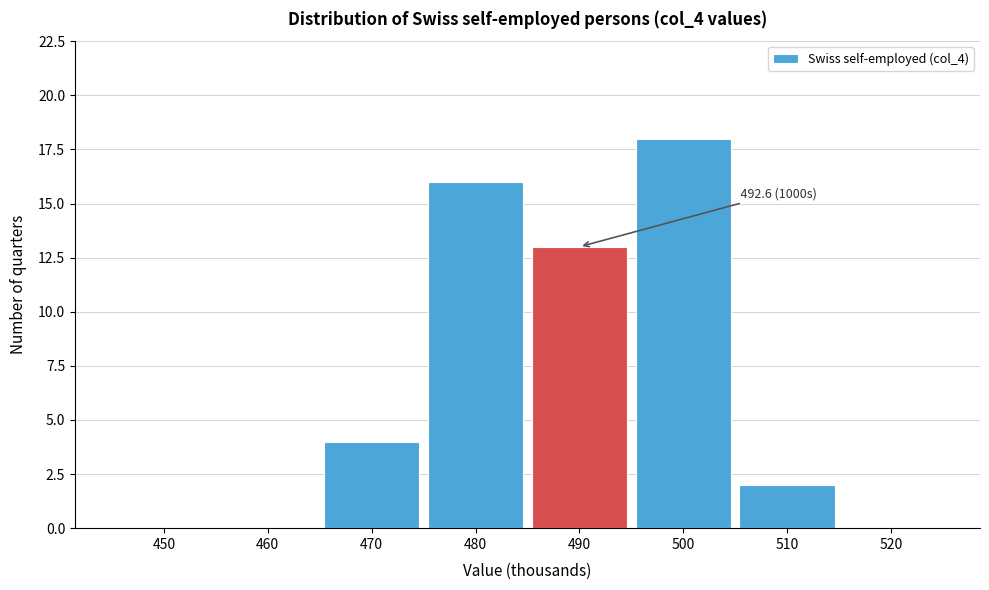

Reading right to left, transcribe all the data shown in this chart.

520=0	510=2	500=18	490=13	480=16	470=4	460=0	450=0